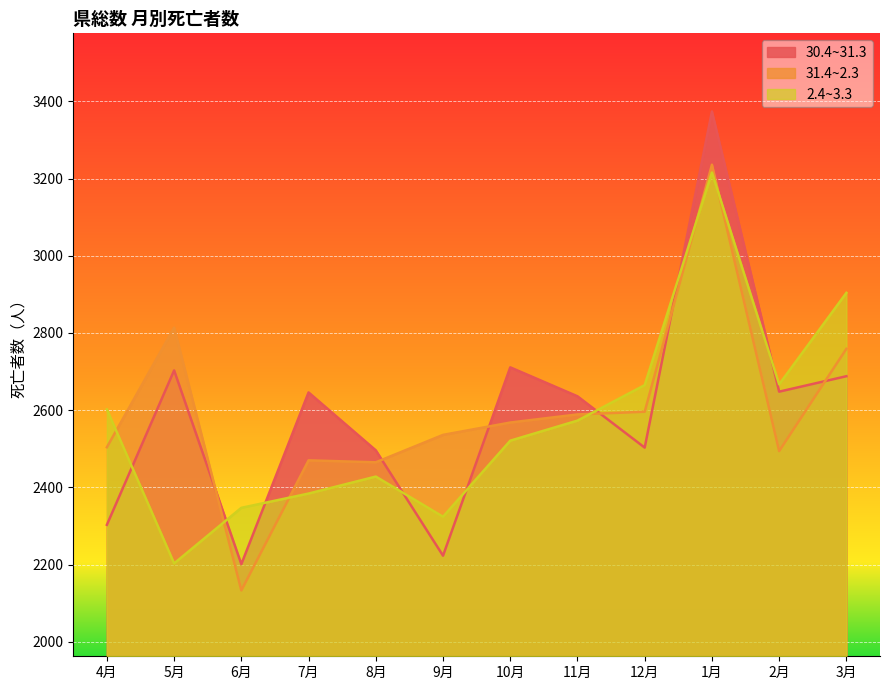

Which category has the highest value in the 31.4~2.3 series?

1月